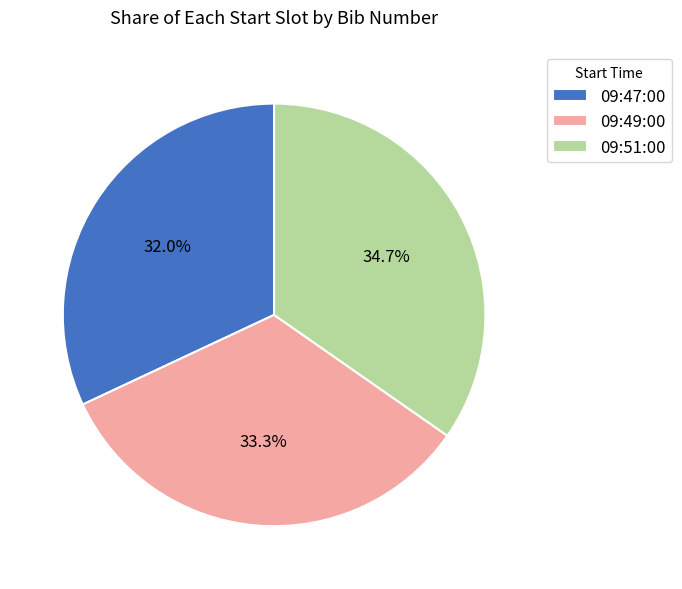

What percentage is the 09:47:00 slice, to the nearest percent?

32%